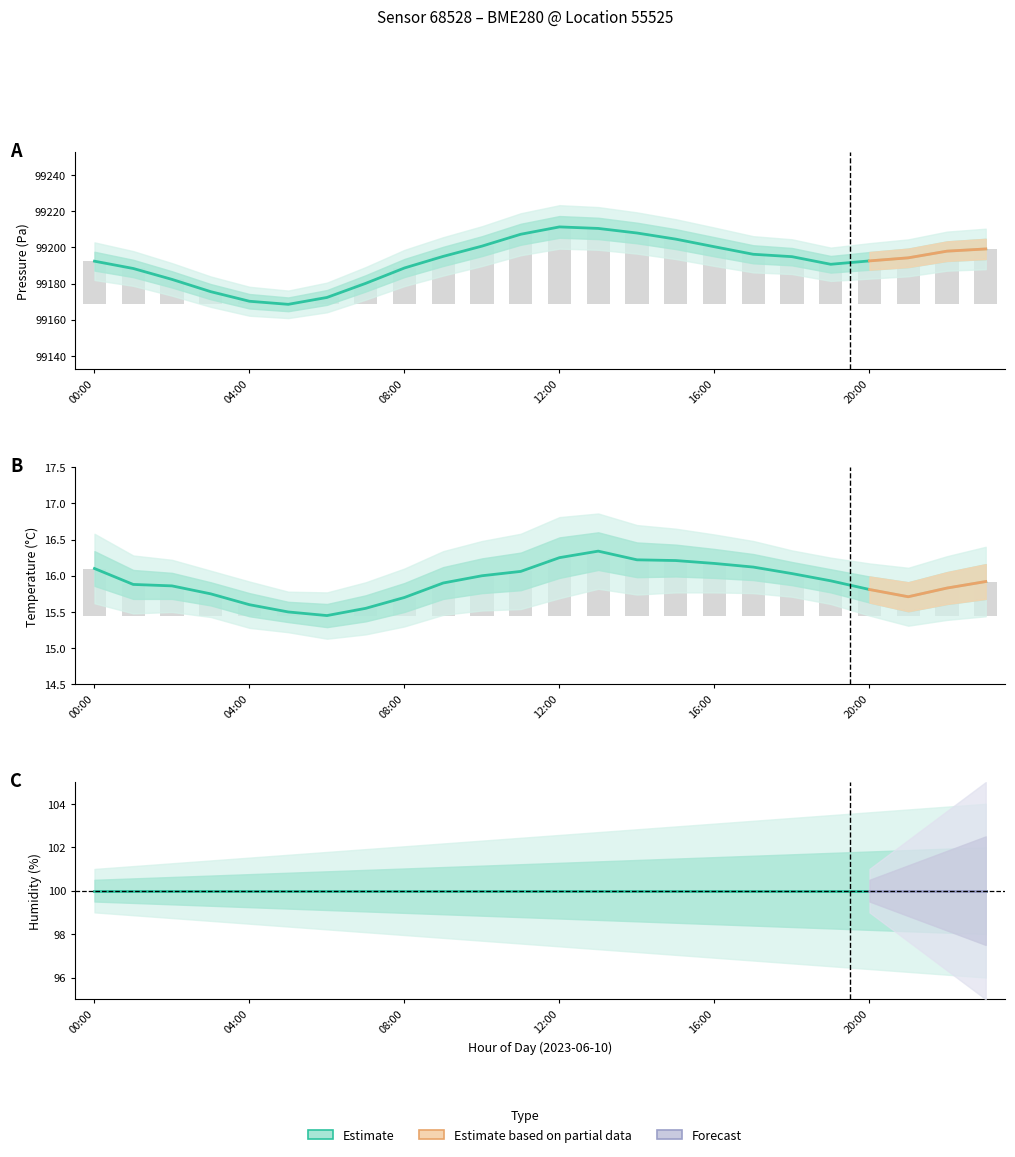

What is the total value across all series at 19:00?

99206.6